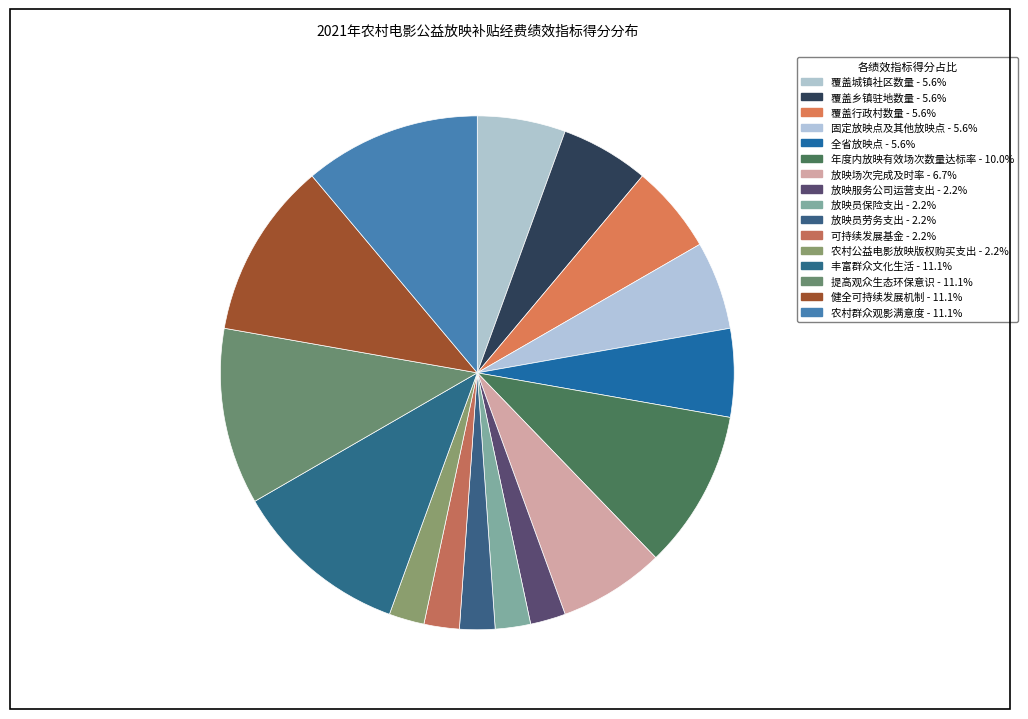

Is the sum of 覆盖城镇社区数量 and 放映员劳务支出 greater than half?

No